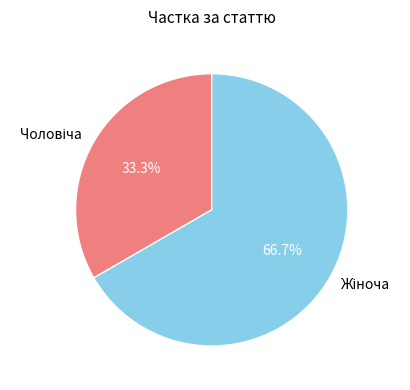

Is there any slice that represents more than half of the pie?

Yes